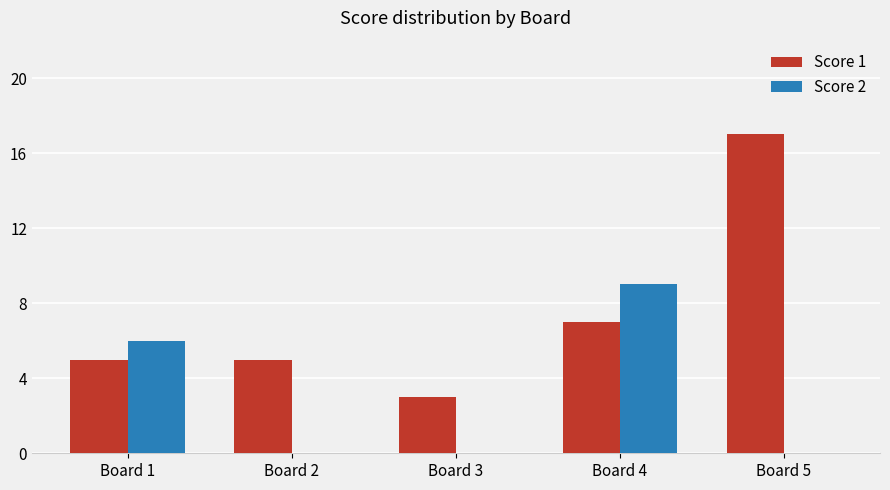

Which category has the highest value in the Score 2 series?

Board 4